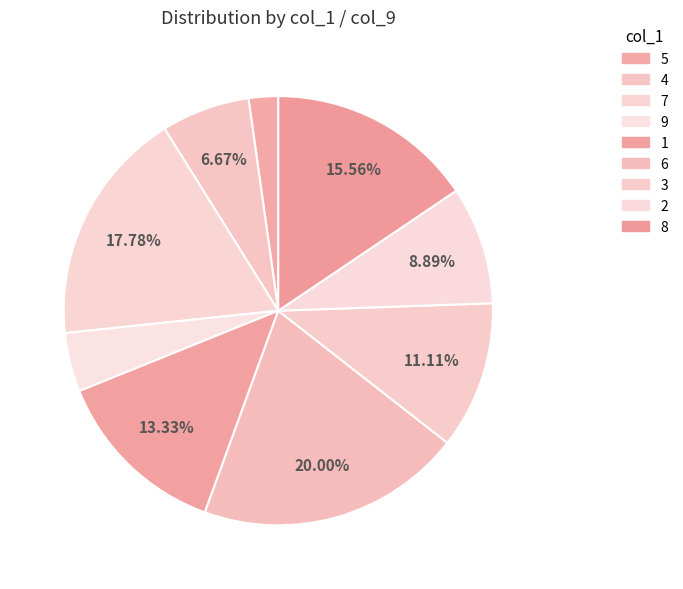

True or false: 4 accounts for 1% of the total.

False